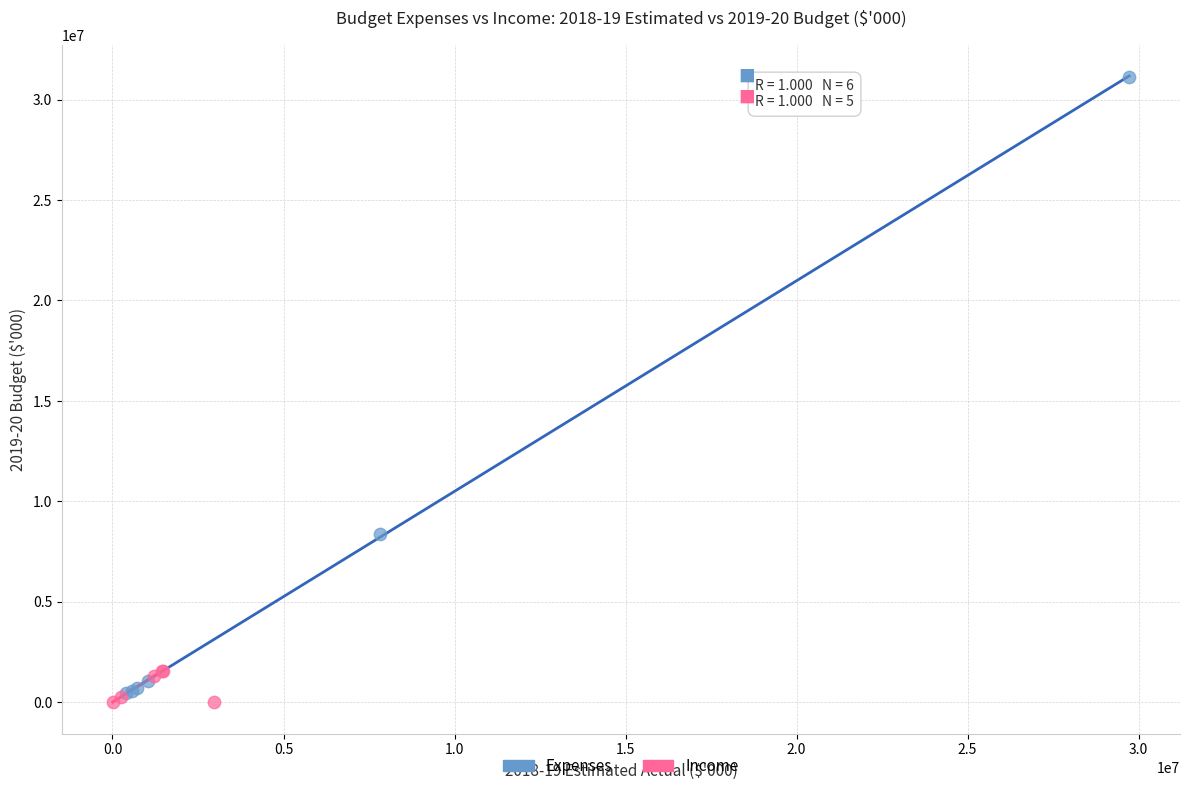

Which series reaches the maximum Y coordinate?

Expenses